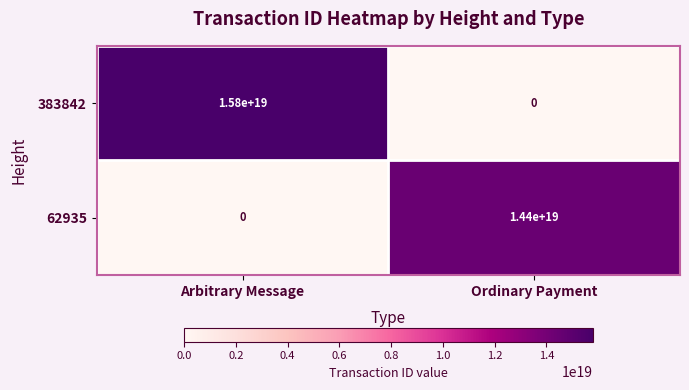

At Arbitrary Message, list the series in order from smallest to largest.

62935, 383842